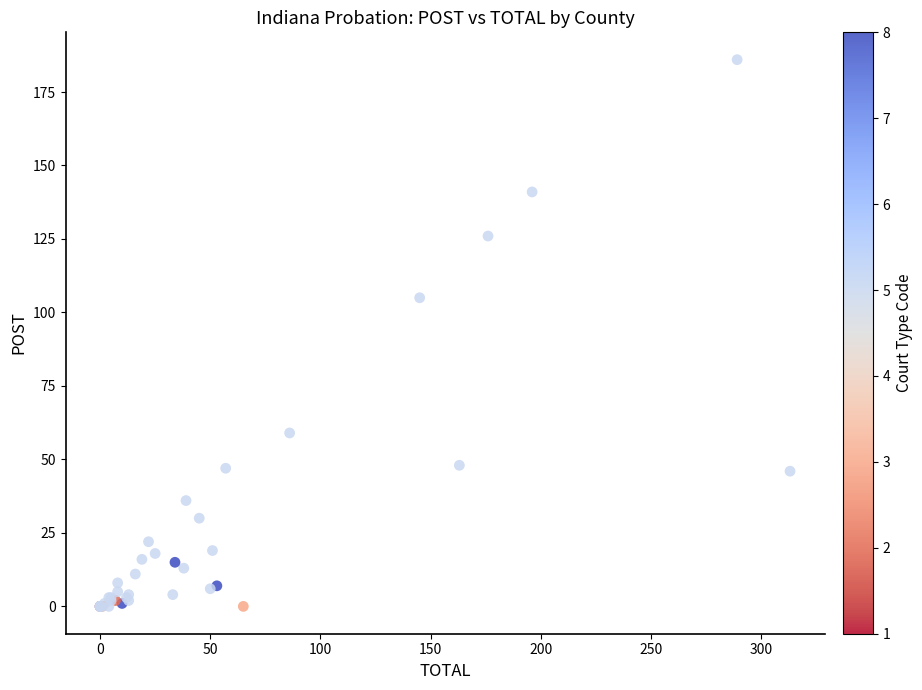

What Y value in the scatter plot is closest to 93?

105